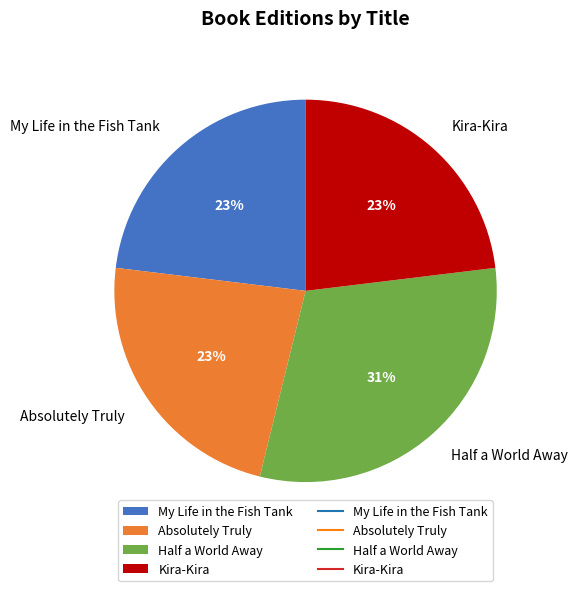

The Absolutely Truly slice represents 23% of the pie. True or false?

True